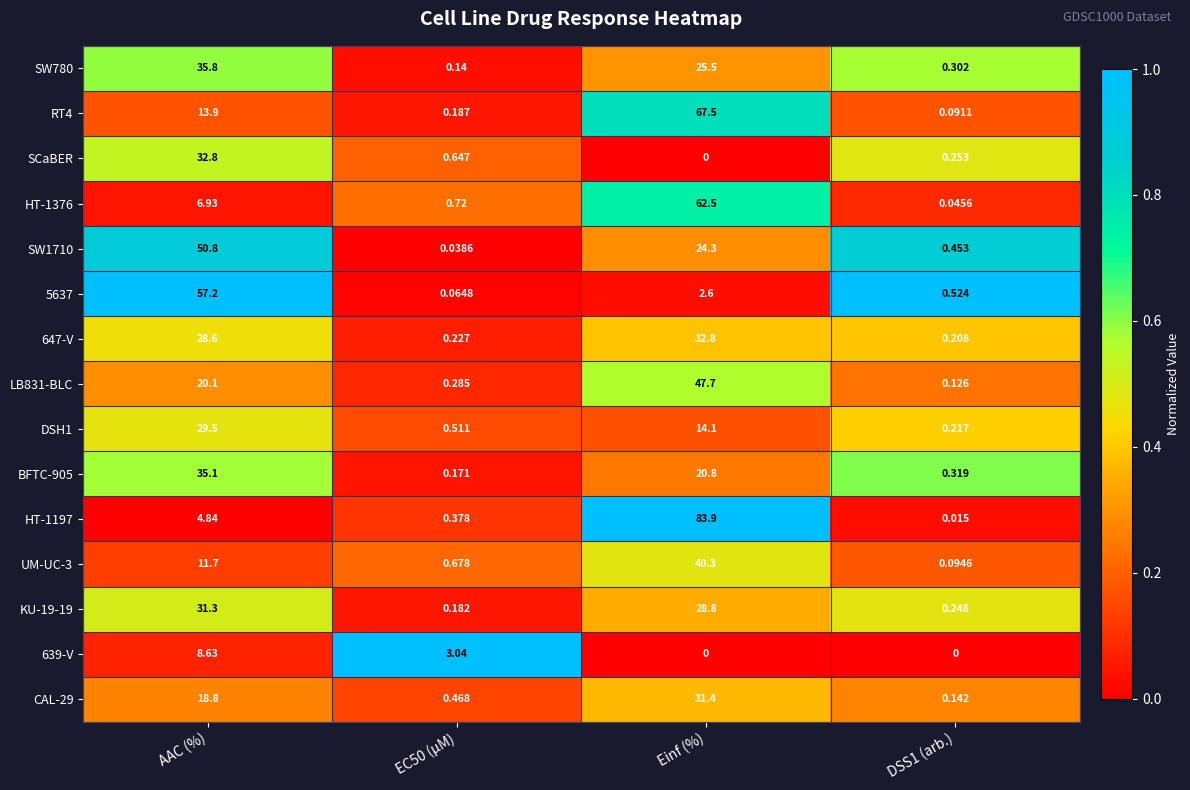

At how many categories does at least one series exceed 0?

4